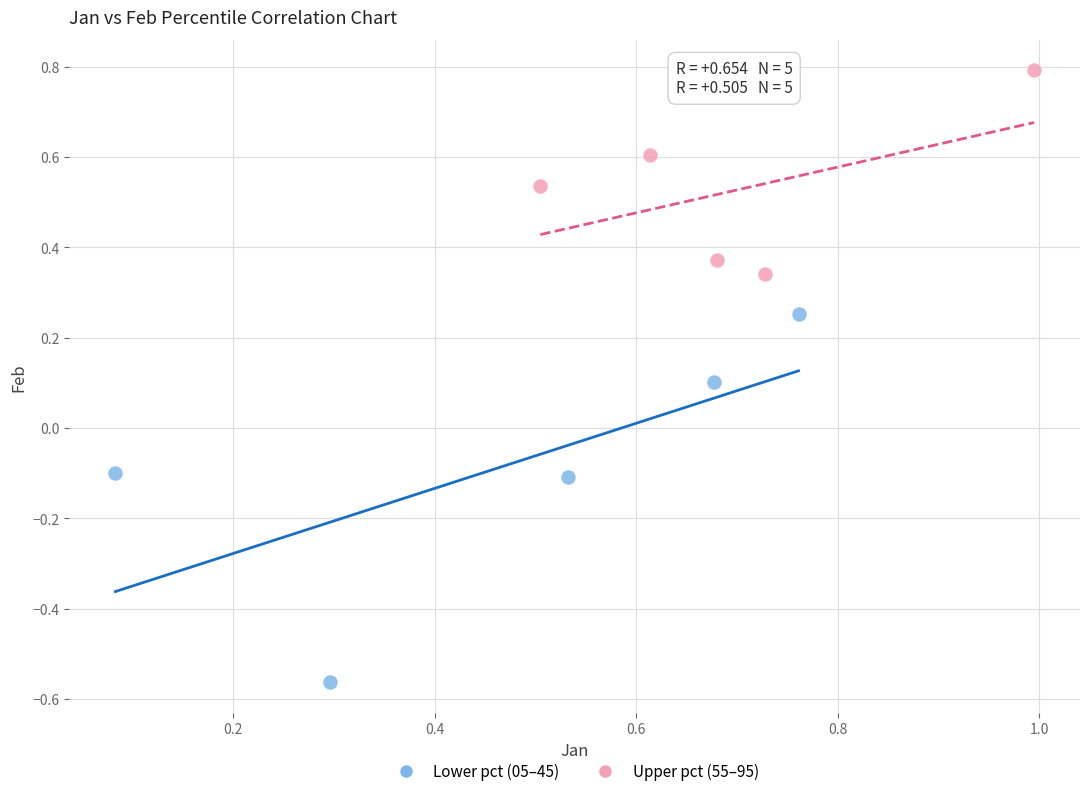

Which series reaches the maximum Y coordinate?

Upper pct (55–95)